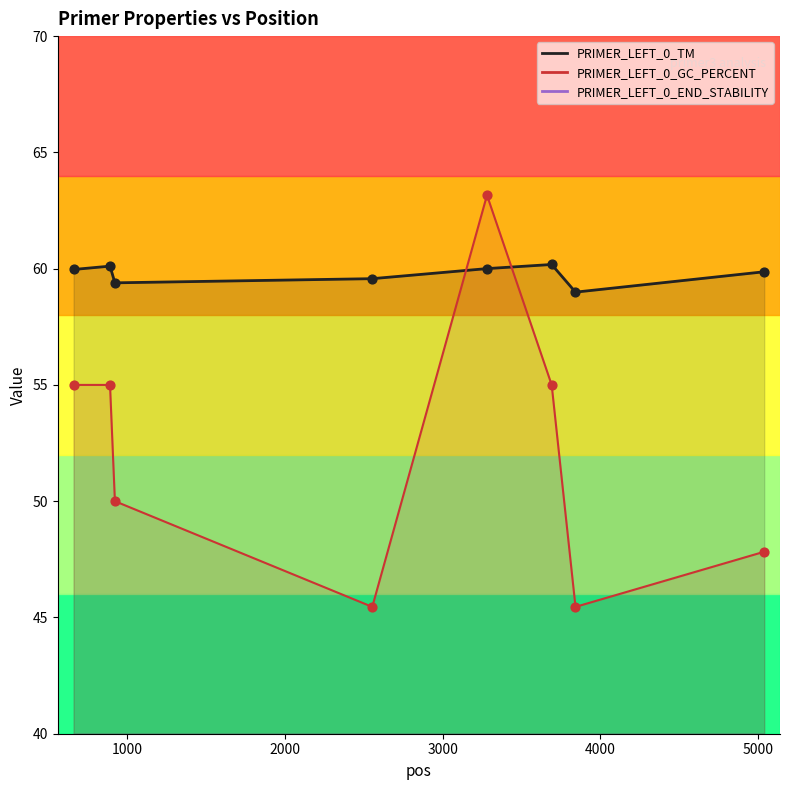

Which series has the widest spread of Y values?

PRIMER_LEFT_0_GC_PERCENT